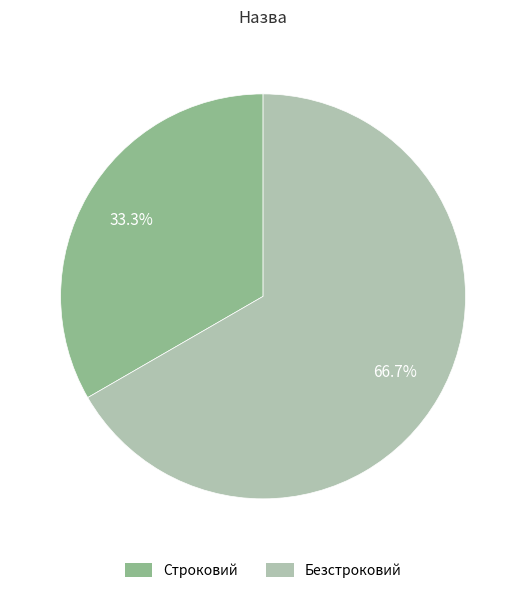

What is the total percentage of Безстроковий and Строковий?

100.0%